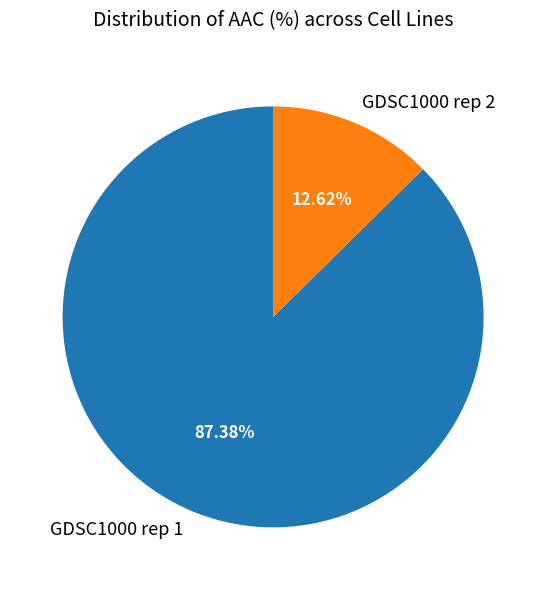

True or false: GDSC1000 rep 2 accounts for 13% of the total.

True